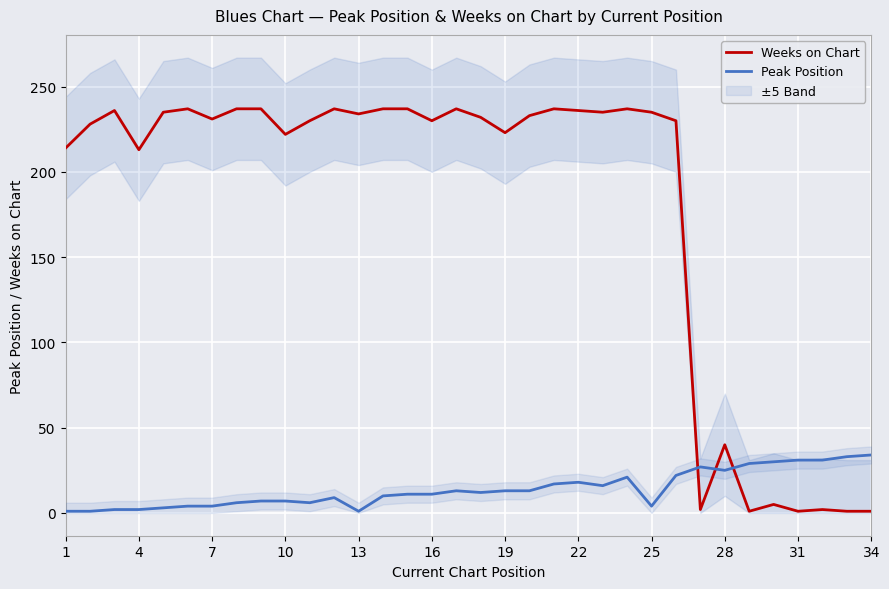

Which series ends up on top after the final intersection of Peak Position and Weeks on Chart?

Peak Position